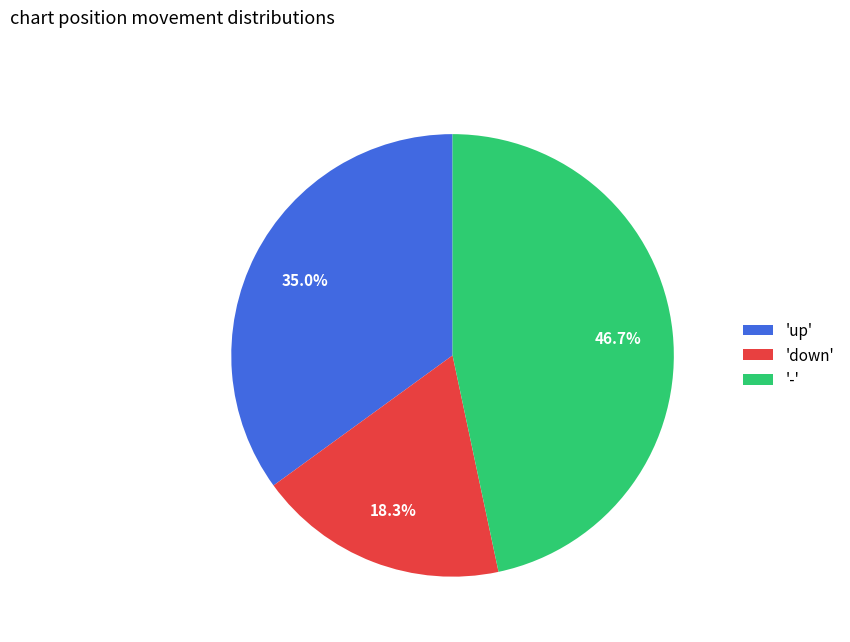

What percentage do '-' and 'down' together represent?

65.0%